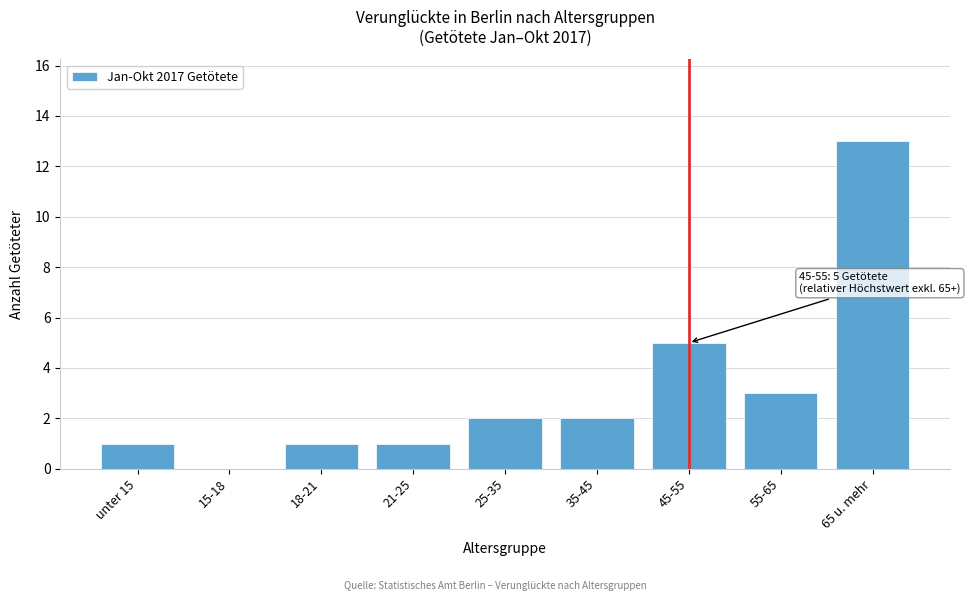

Reading left to right, transcribe all the data shown in this chart.

unter 15=1	15-18=0	18-21=1	21-25=1	25-35=2	35-45=2	45-55=5	55-65=3	65 u. mehr=13